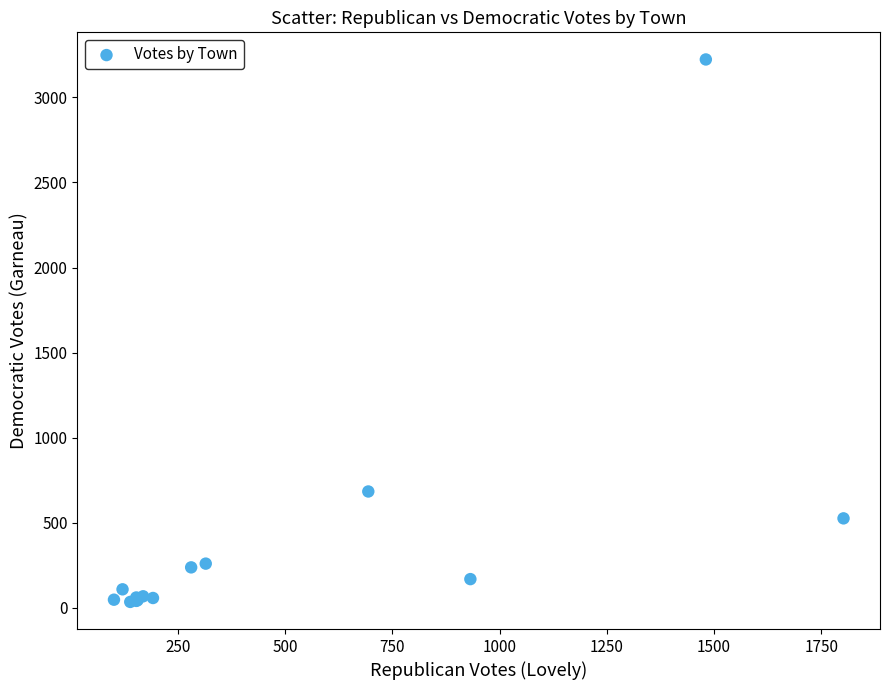

What Y value in the scatter plot is closest to 1629?

684